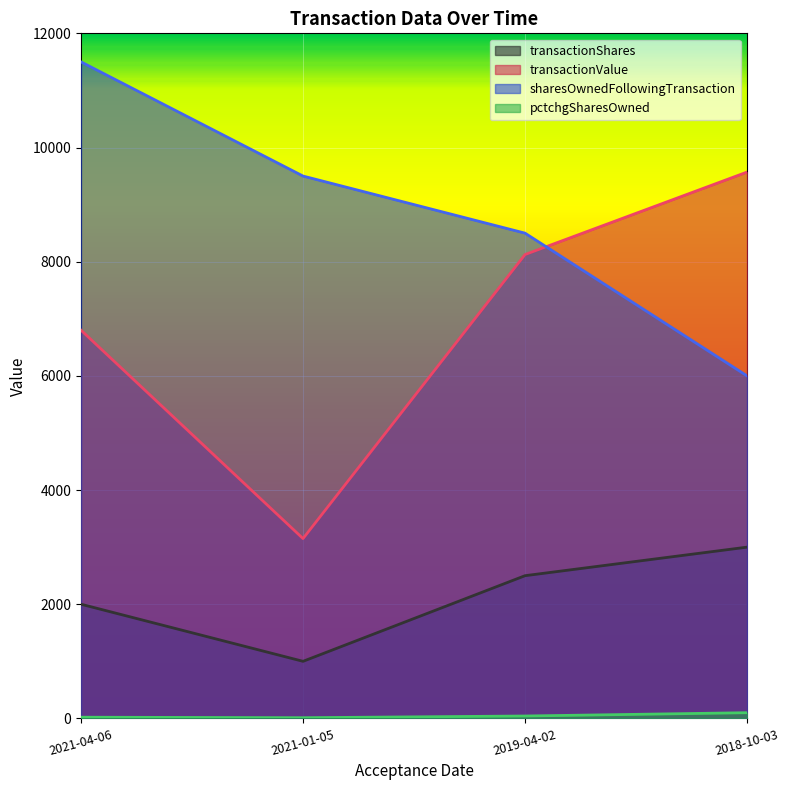

True or false: transactionShares has more than 0 points higher than both neighbors.

False